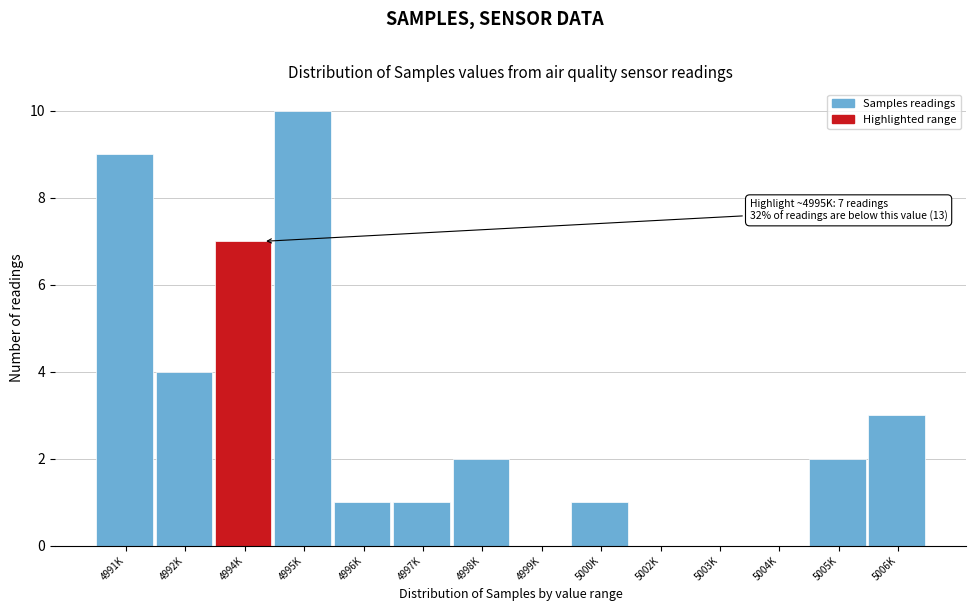

Reading left to right, transcribe all the data shown in this chart.

4991K=9	4992K=4	4994K=7	4995K=10	4996K=1	4997K=1	4998K=2	4999K=0	5000K=1	5002K=0	5003K=0	5004K=0	5005K=2	5006K=3